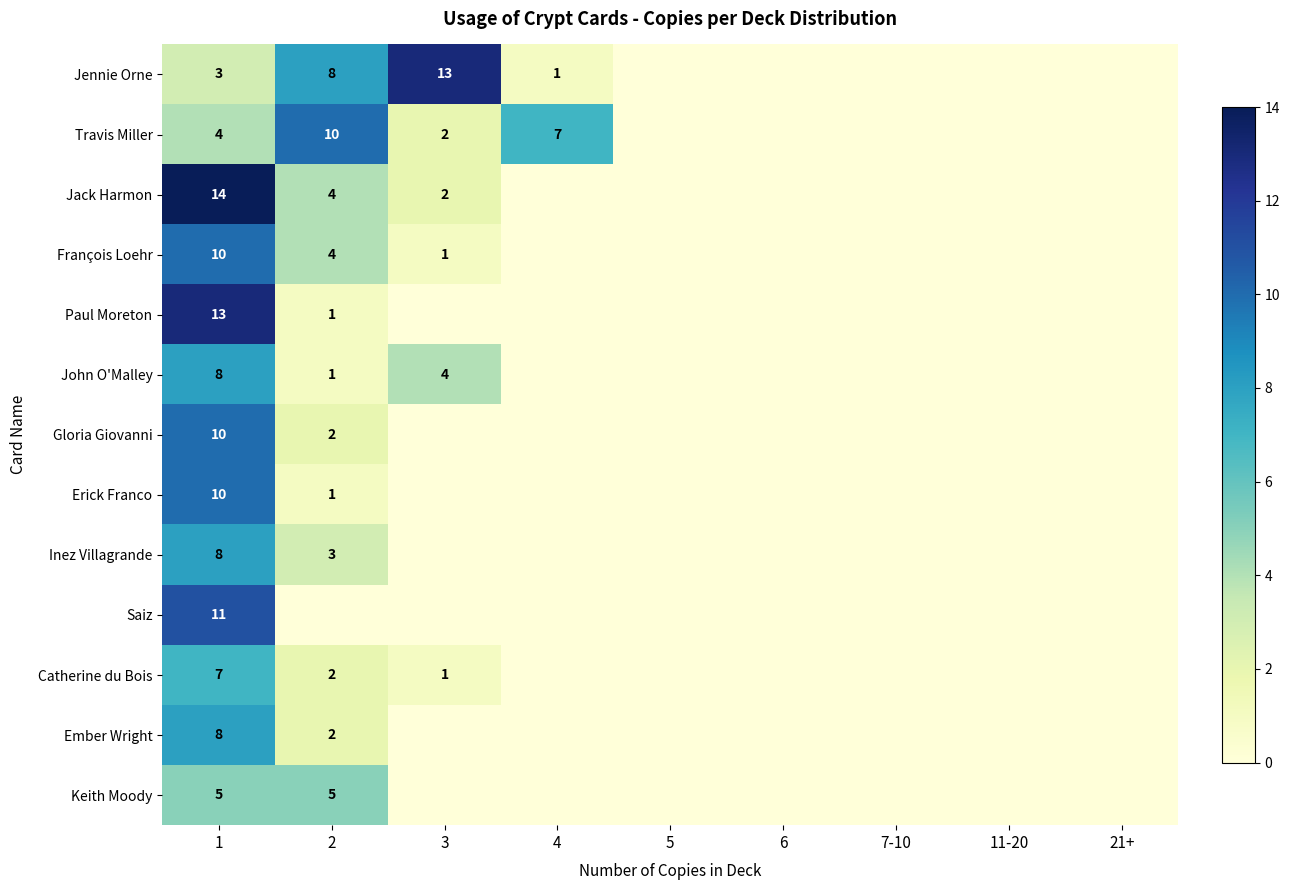

List the series in order of their peak value, highest first.

Jack Harmon, Jennie Orne, Paul Moreton, Saiz, Travis Miller, François Loehr, Gloria Giovanni, Erick Franco, John O'Malley, Inez Villagrande, Ember Wright, Catherine du Bois, Keith Moody